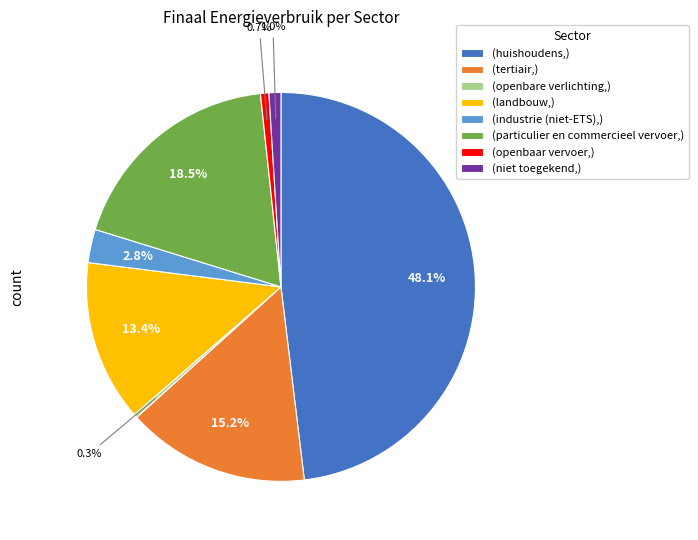

What portion of the pie excludes (industrie (niet-ETS),)?

97.2%